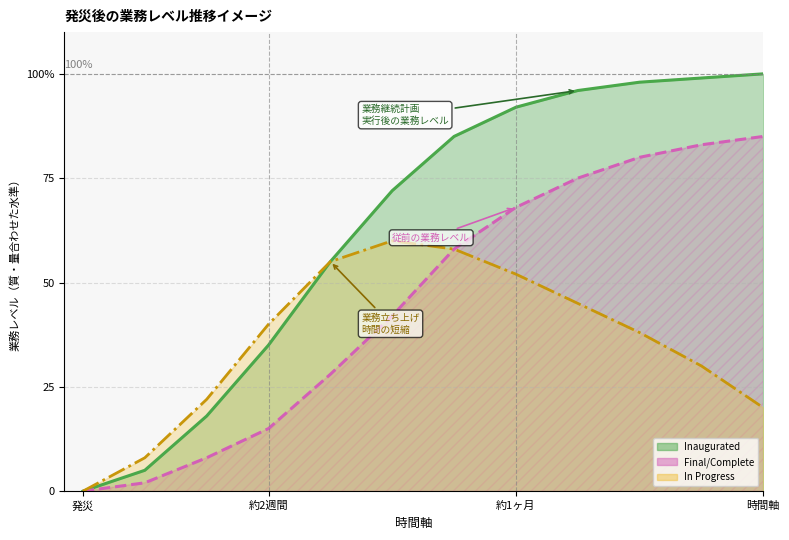

What is the value of the Inaugurated point at the 12th from the left?

100